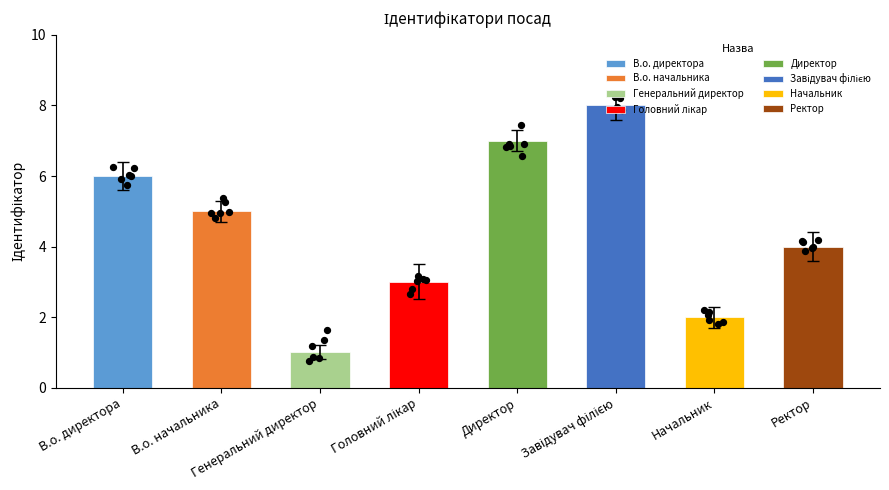

What is the change in value from Генеральний директор to Начальник?

+1.1